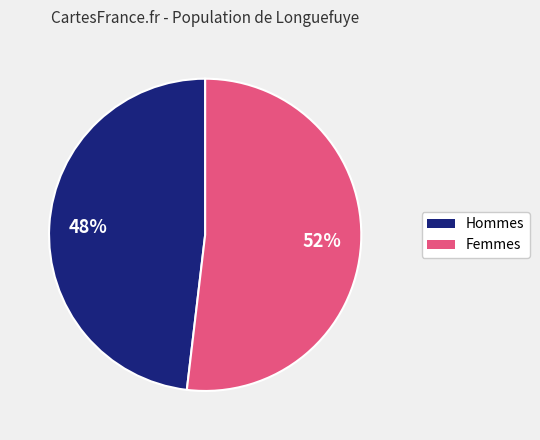

To the nearest percent, what is the average slice percentage?

50%